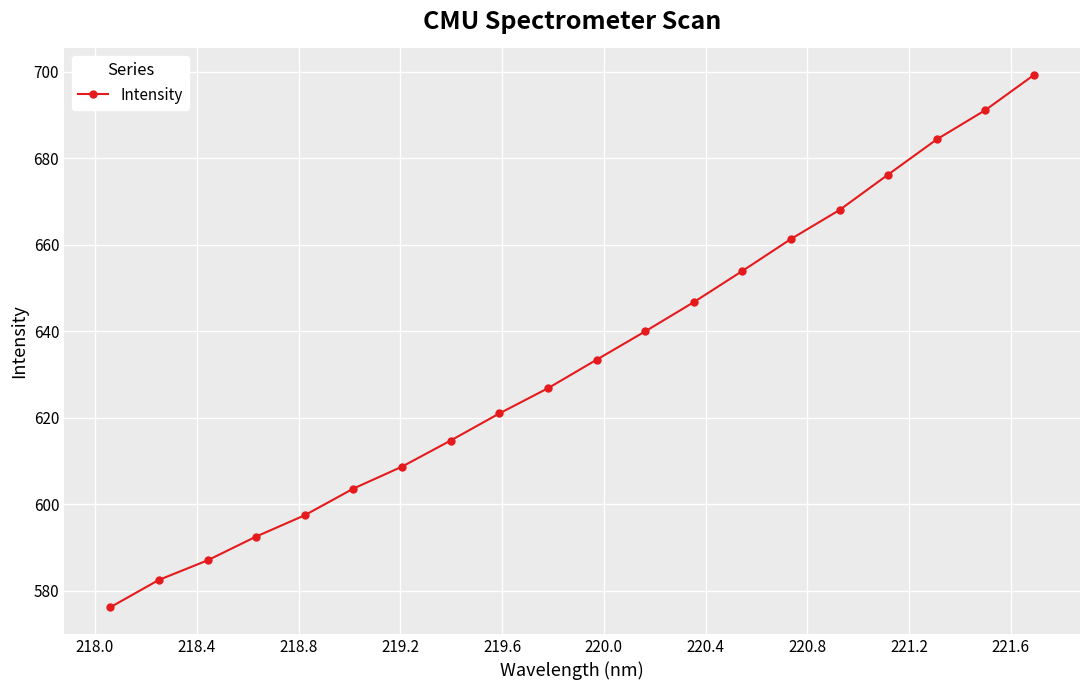

How many distinct data groups are displayed?

1